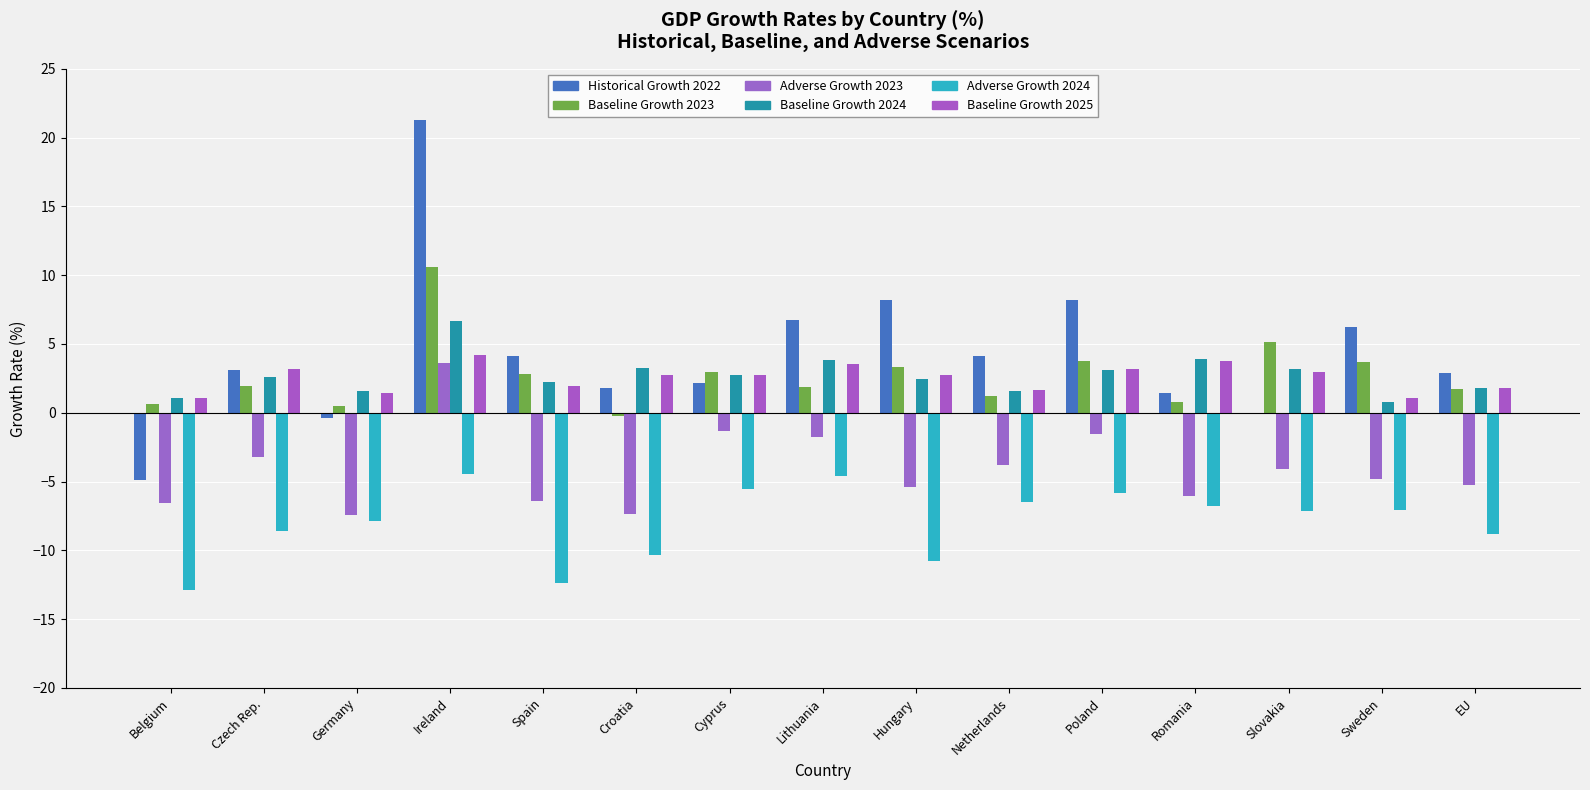

What is the label of the 10th bar from the left?

Netherlands